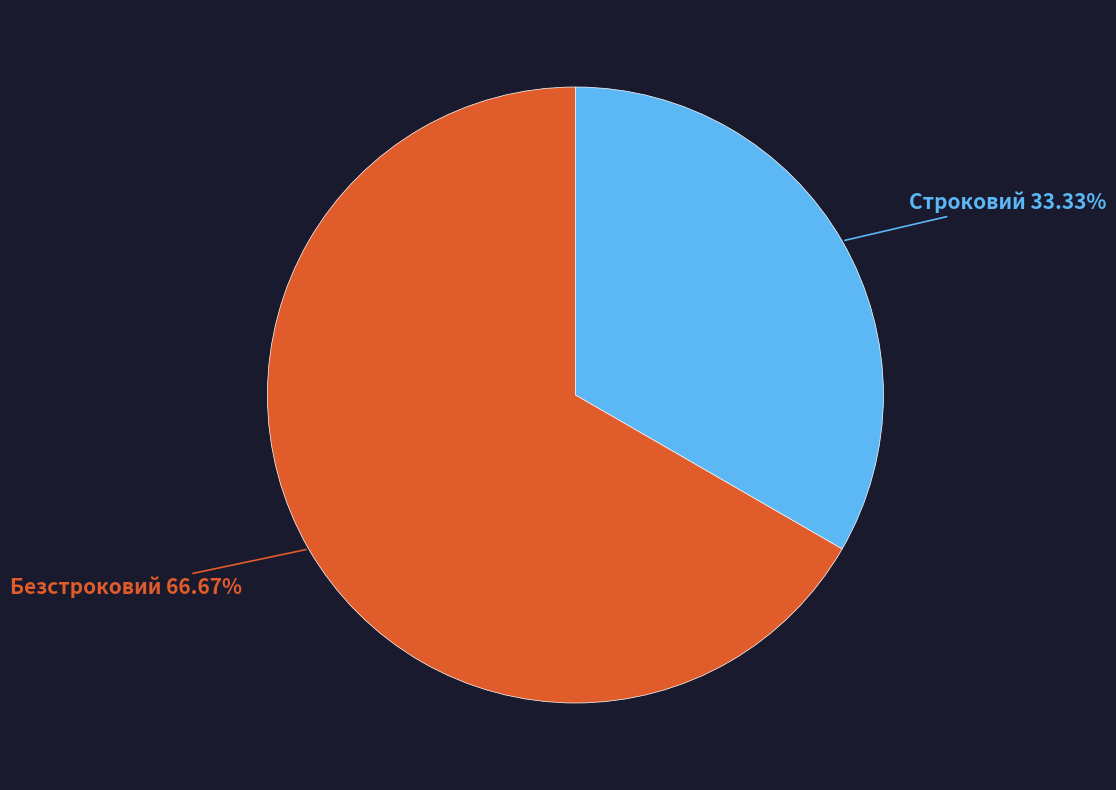

To the nearest percent, what is the average slice percentage?

50%